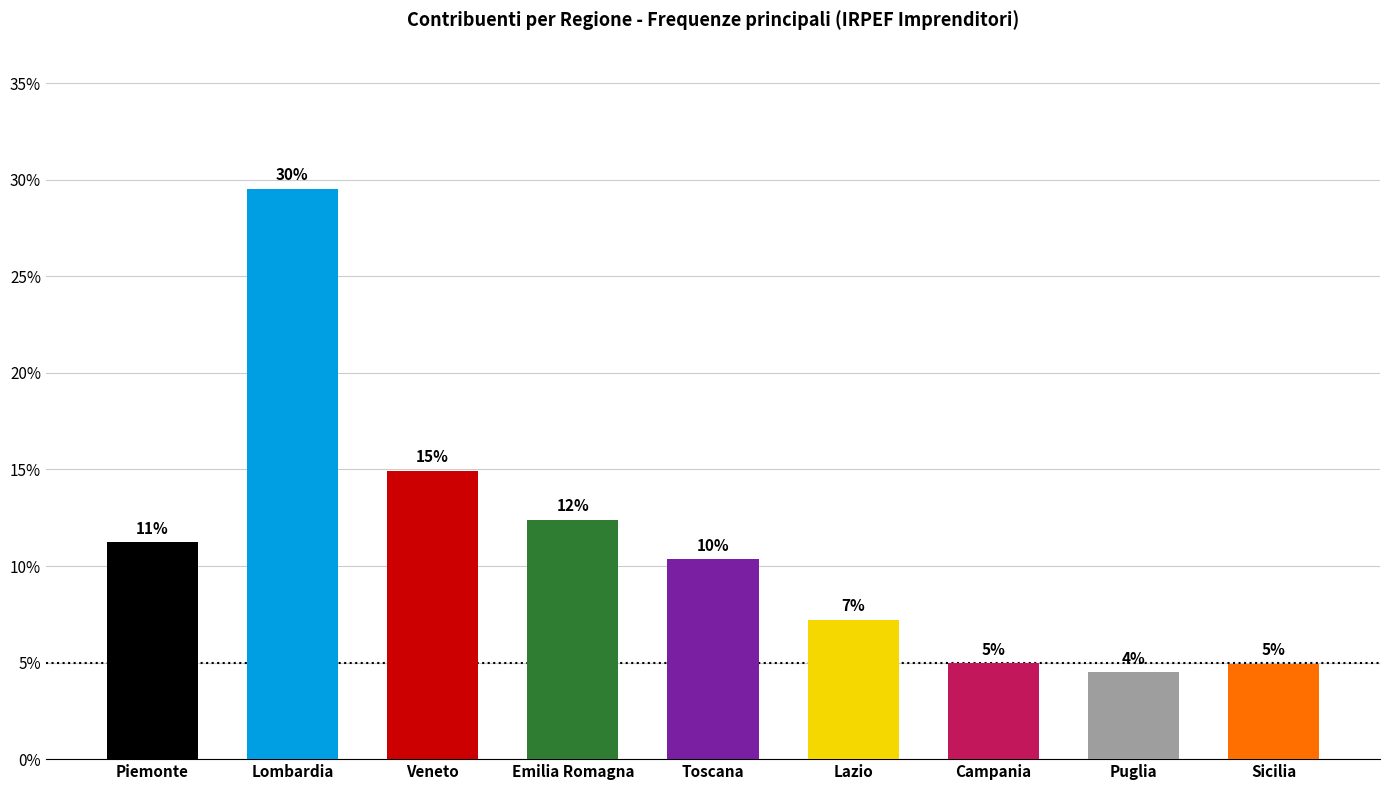

What is the value of the 2nd bar from the left?

29.5